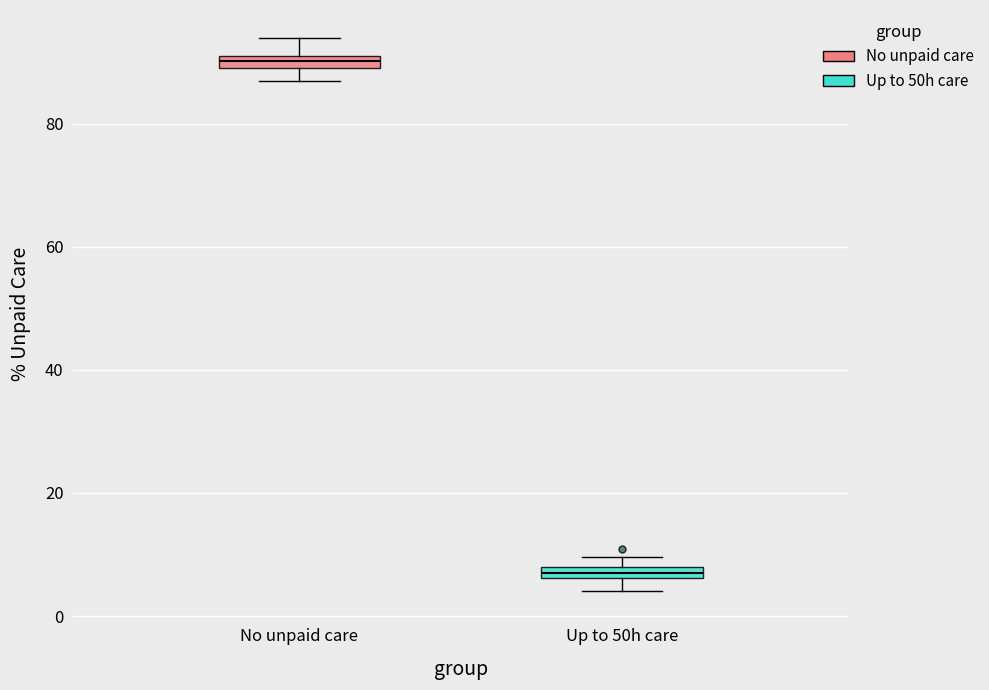

Where is the upper edge of the box for Up to 50h care on the y-axis? The values are not printed on the chart, so give them approximately, as read against the axis.

8